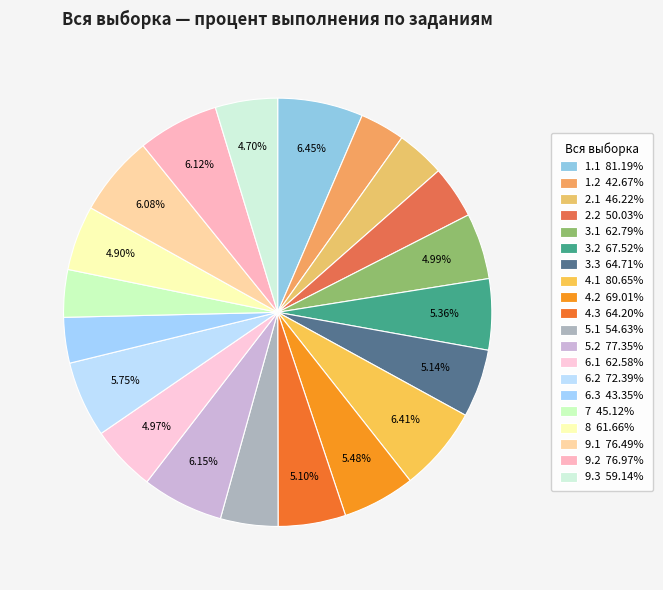

To the nearest percent, what portion does 9.2 represent?

6%